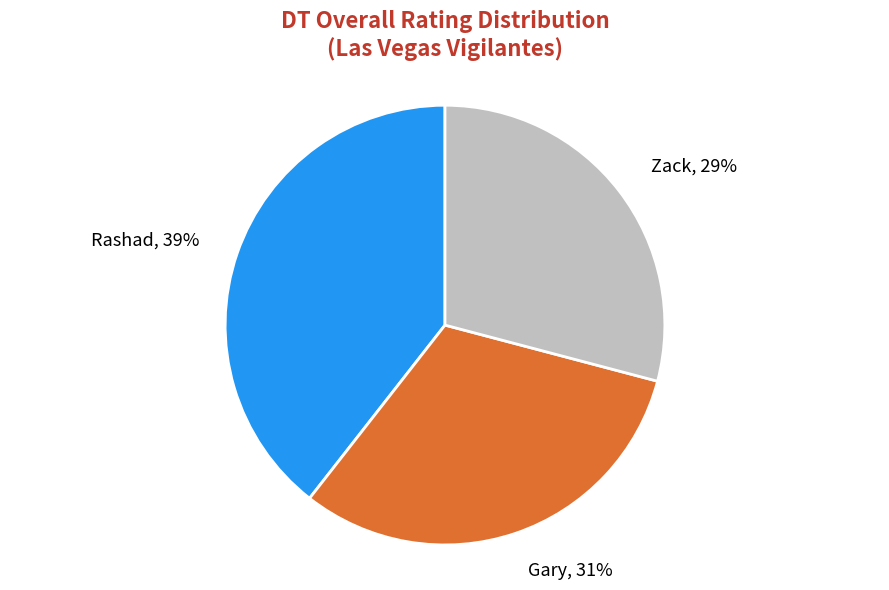

Is it true that Zack is 43% of the pie?

False